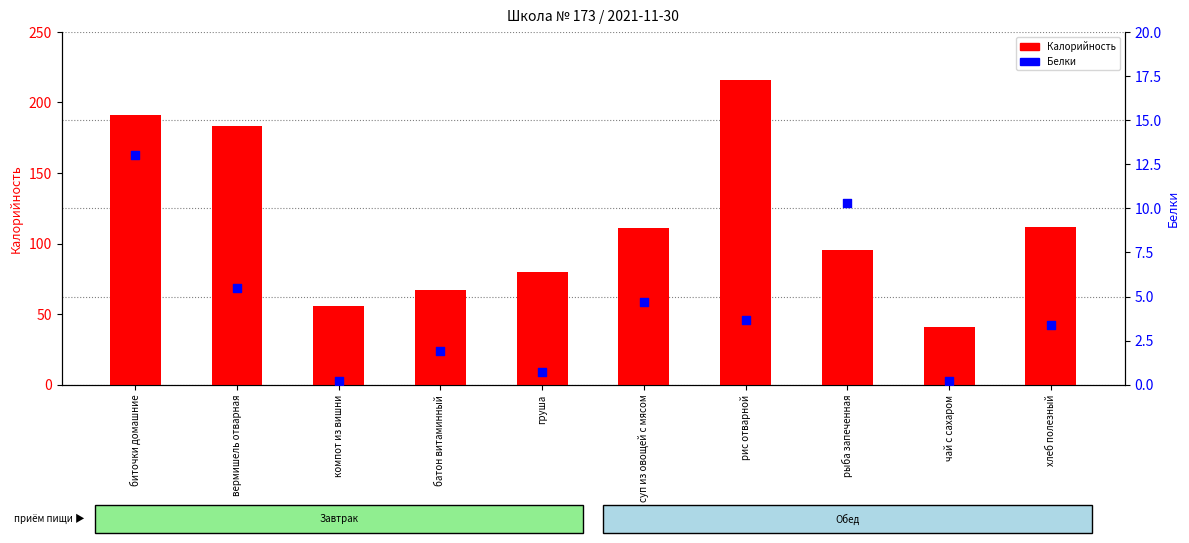

Is the value of Белки at суп из овощей с мясом greater than the value of Калорийность at батон витаминный?

No